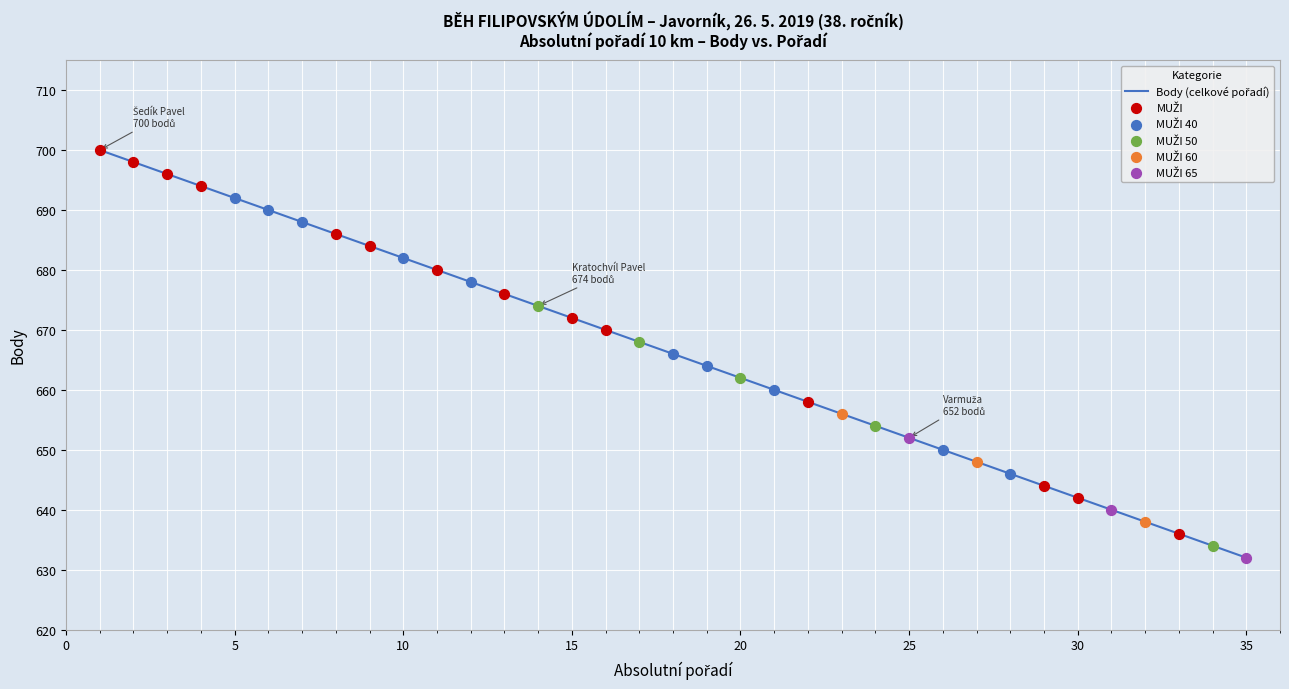

What is the greatest value displayed?

700